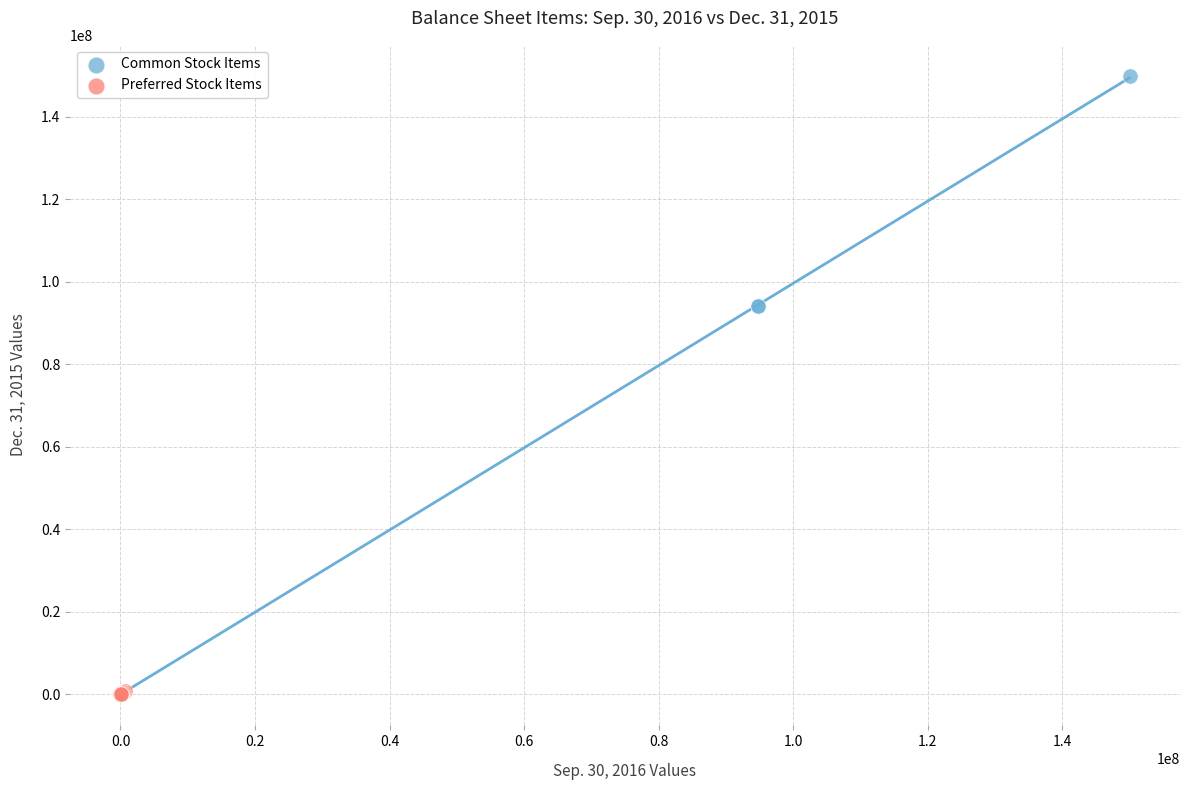

What are all the series names shown in the legend?

Common Stock Items, Preferred Stock Items